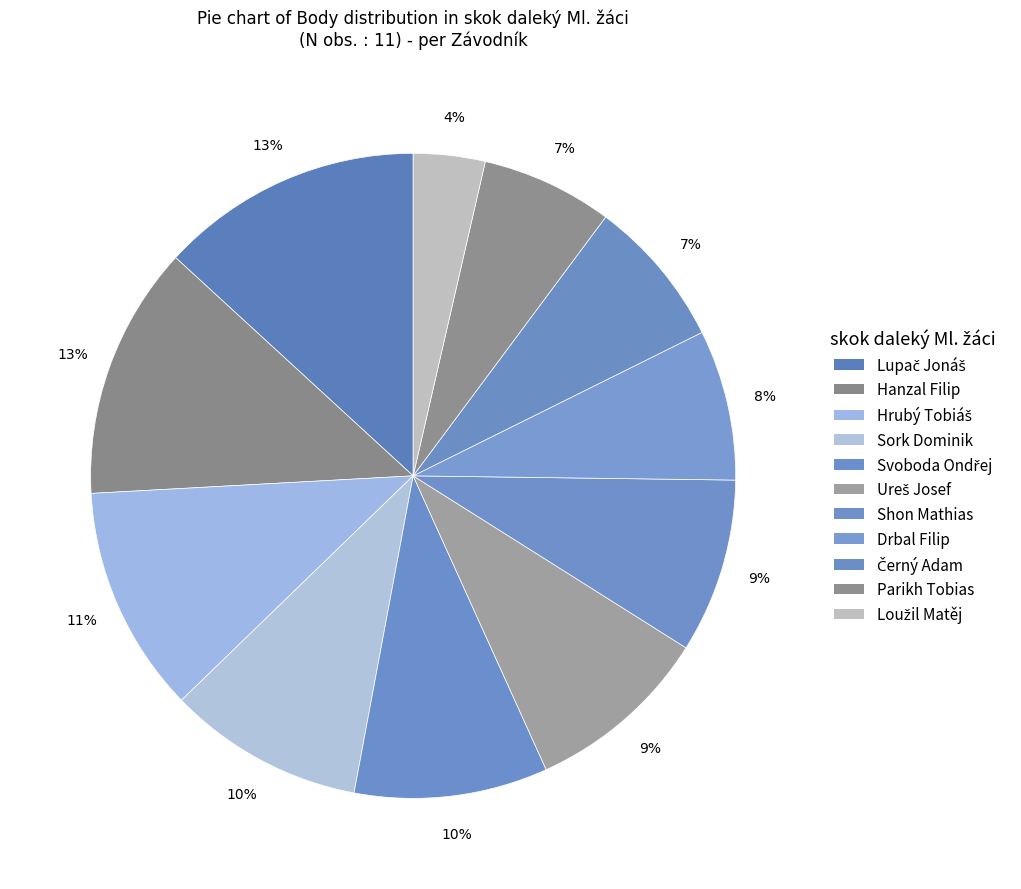

Is Sork Dominik the majority of the pie?

No